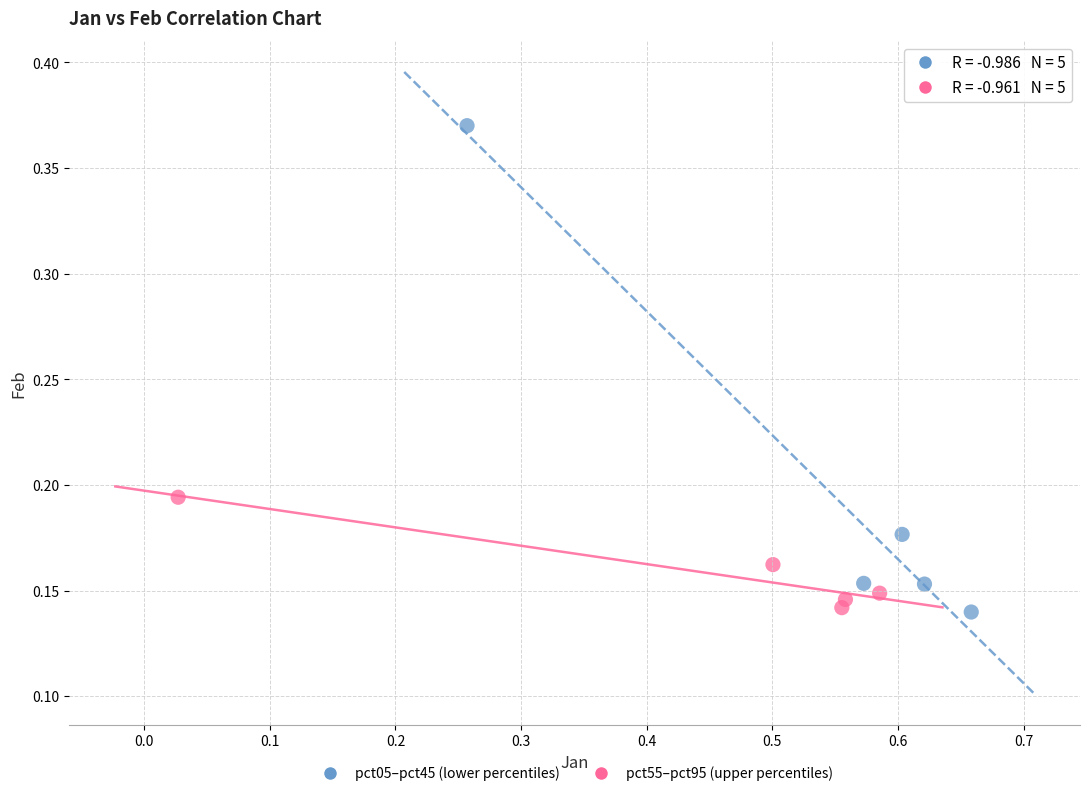

Which series contains the highest Y value?

pct05–pct45 (lower percentiles)